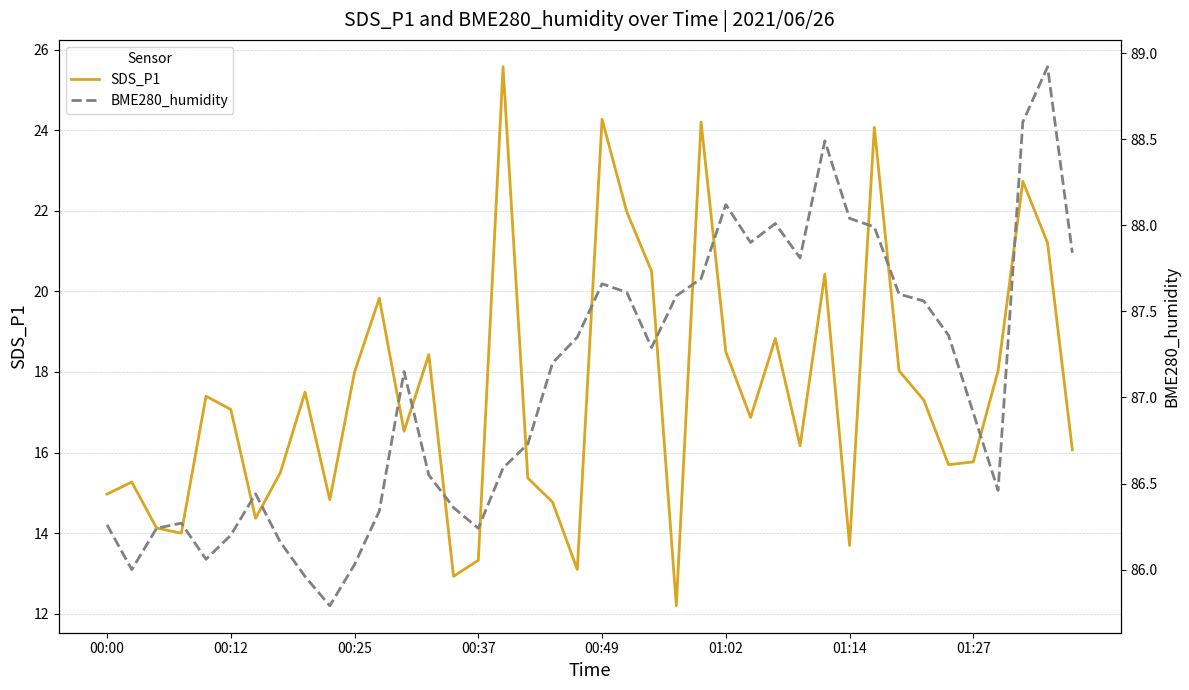

What is the difference between the SDS_P1 values at 00:37 and 00:00?

1.6